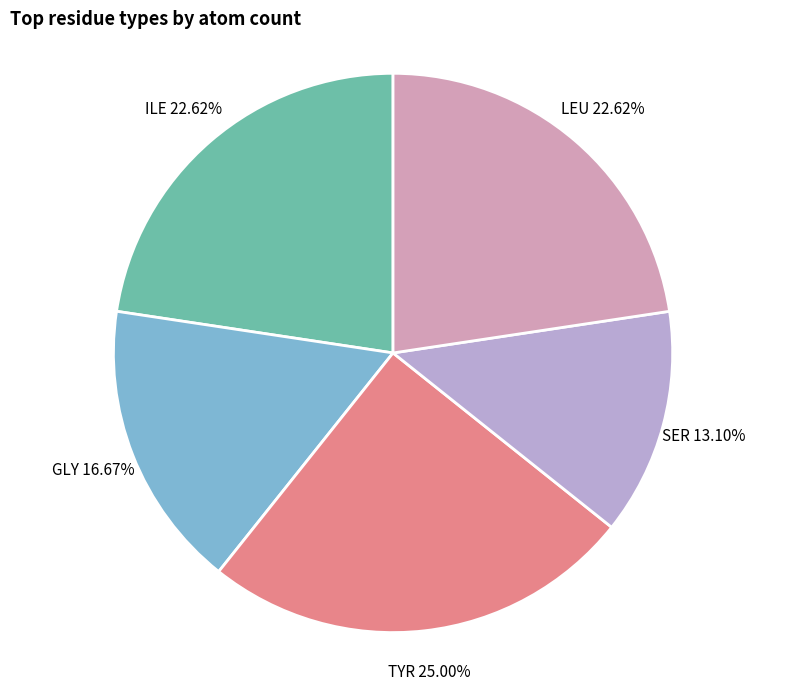

Does any single category account for the majority?

No